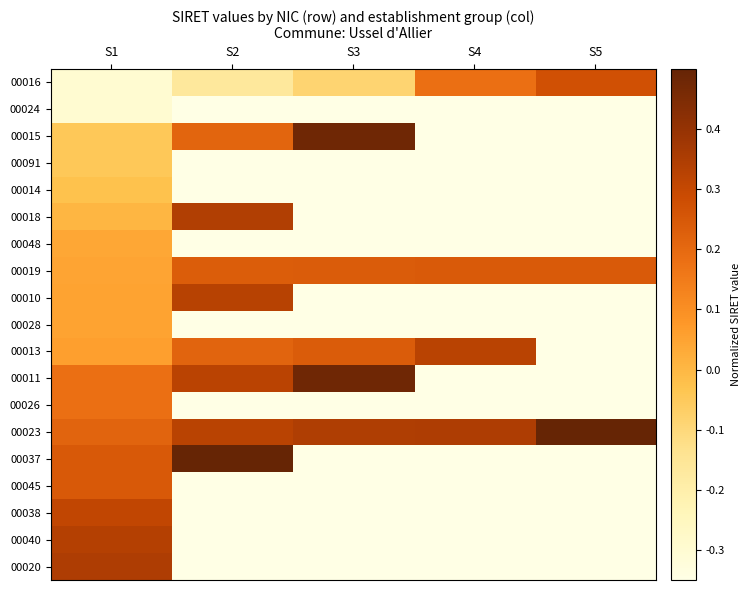

Which series has the largest total across all categories?

00023